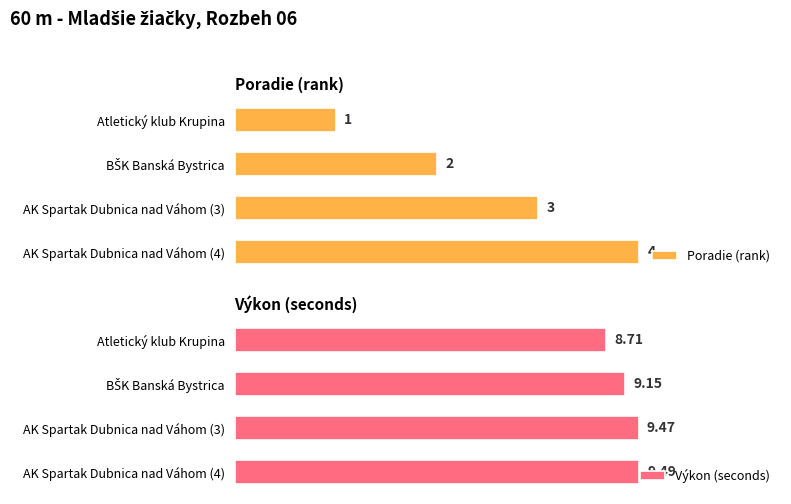

Which series has the largest range (max minus min)?

Poradie (rank)